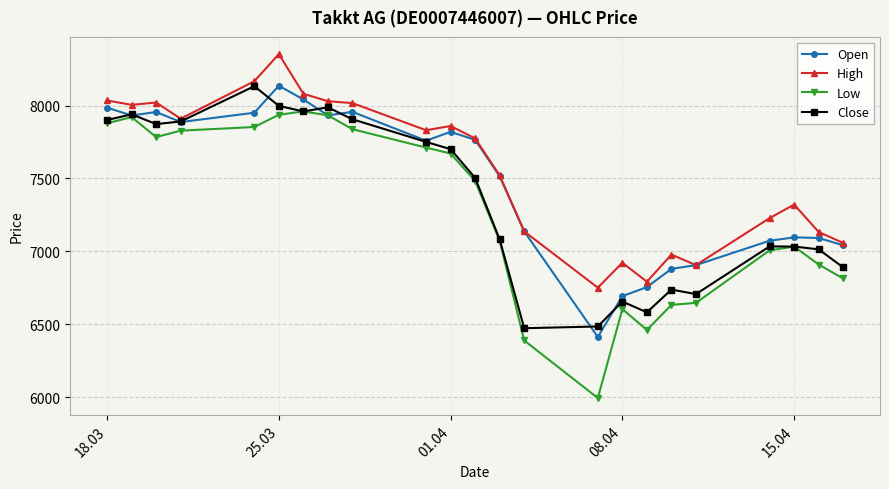

True or false: Low and High cross at least once.

False